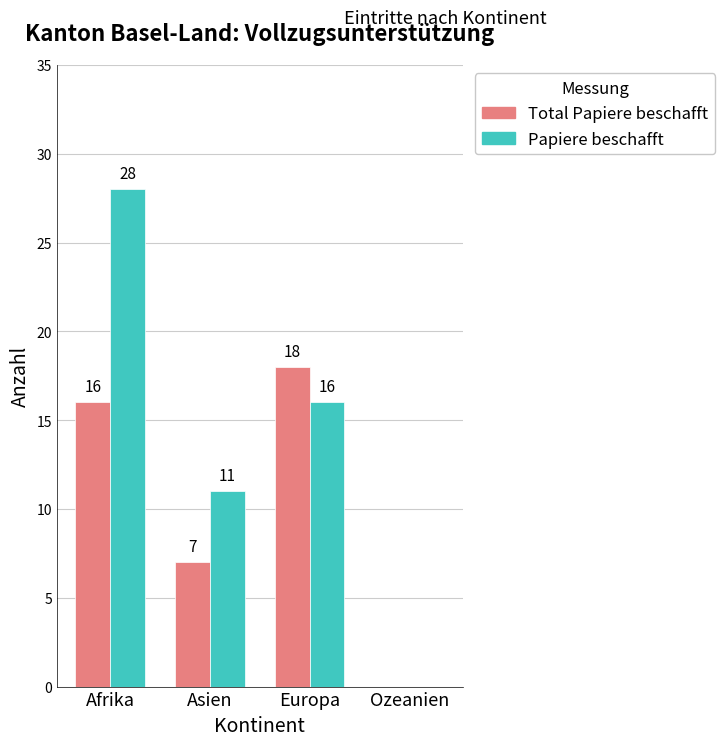

At which category does the chart reach its peak across all series?

Afrika